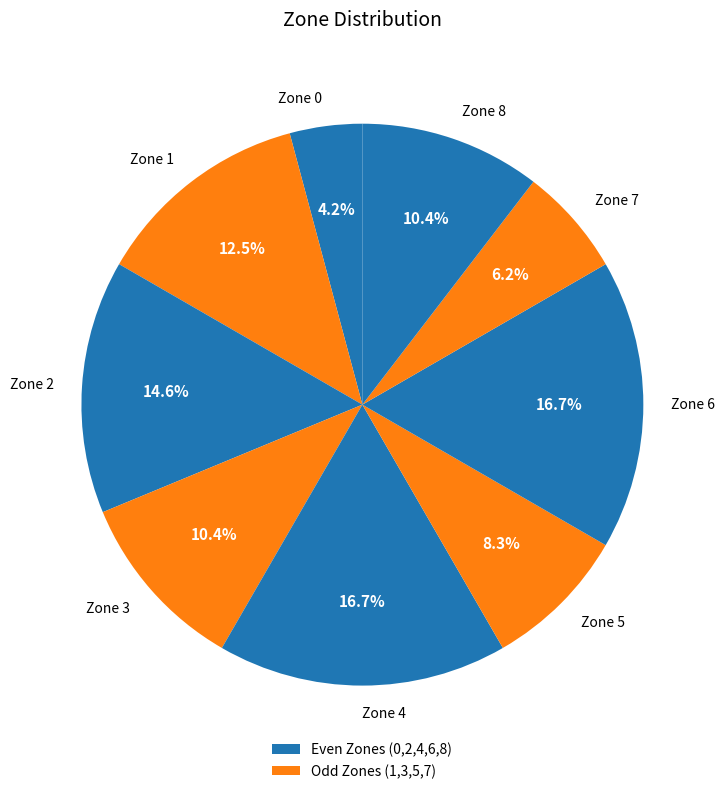

Combined, do Zone 6 and Zone 2 account for over 50%?

No